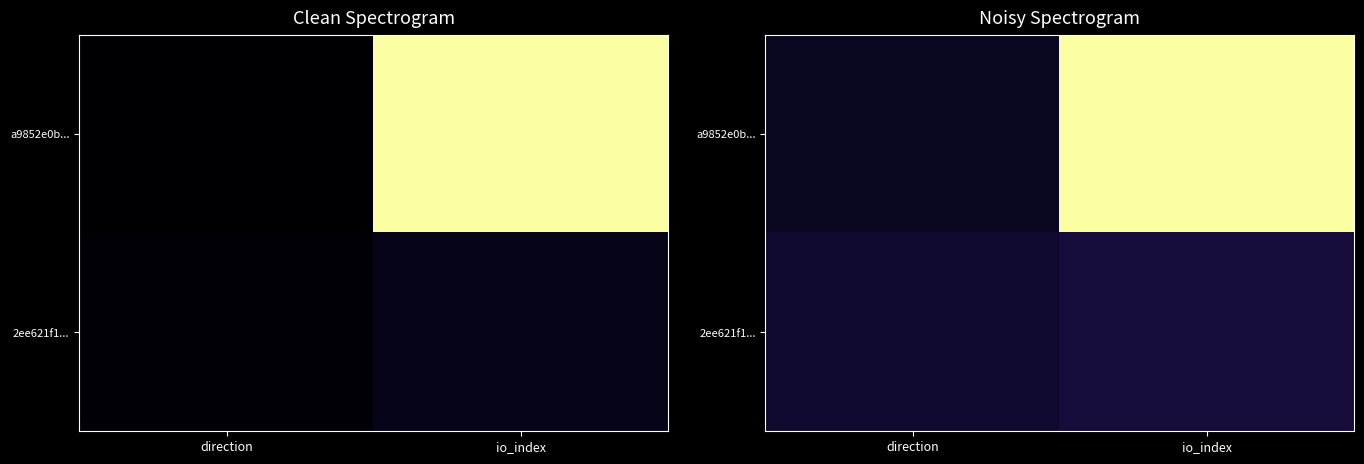

Which label corresponds to the smallest value in the chart?

direction